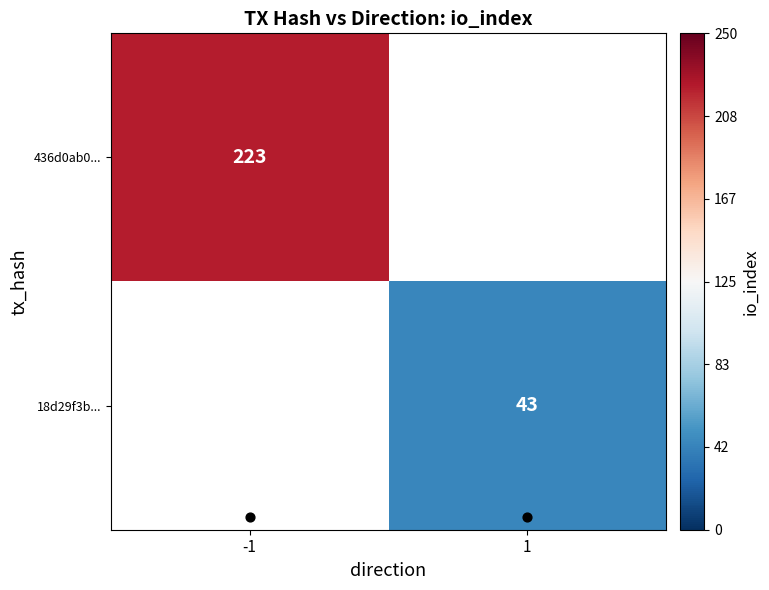

True or false: 436d0ab0... has a value of 223.0 at -1.

True